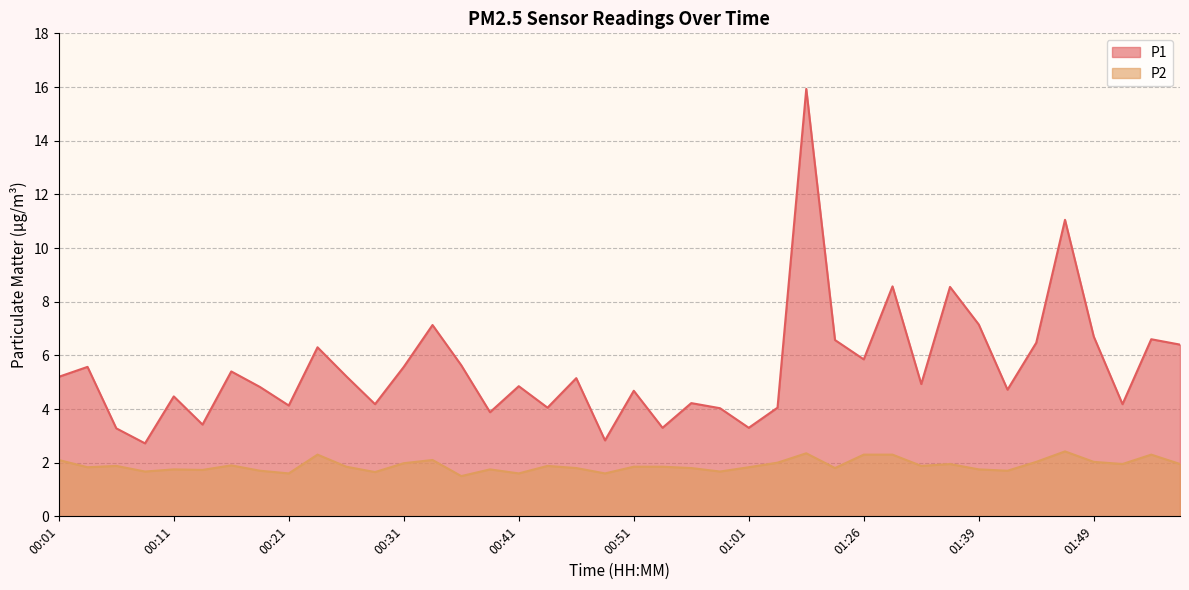

True or false: P1 has more than 0 points higher than both neighbors.

True